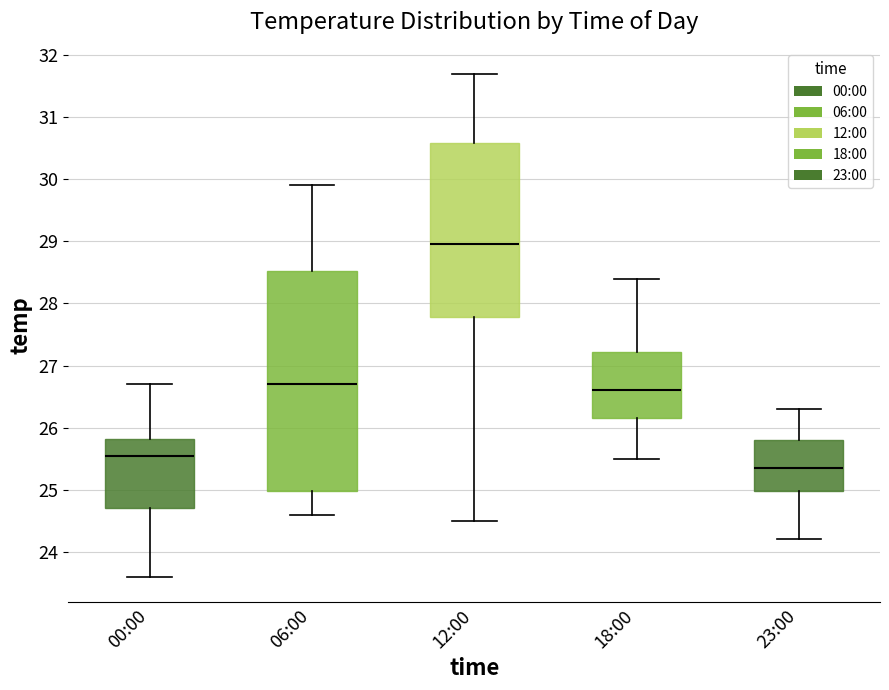

Comparing the boxes themselves (not the whiskers), which one is the tallest?

06:00